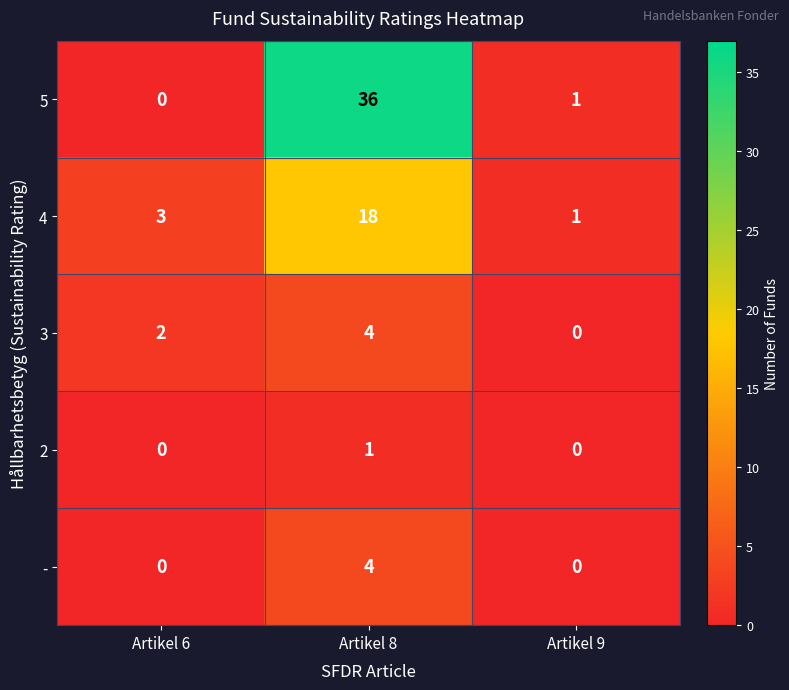

What is the difference between the maximum and second lowest values in the 5 series?

35